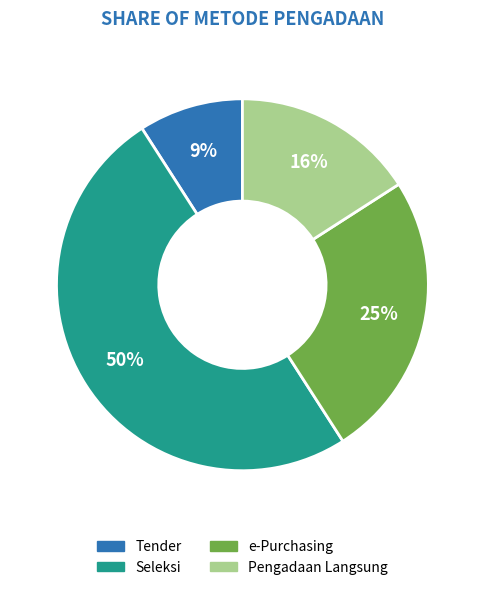

How many segments does this pie chart have?

4